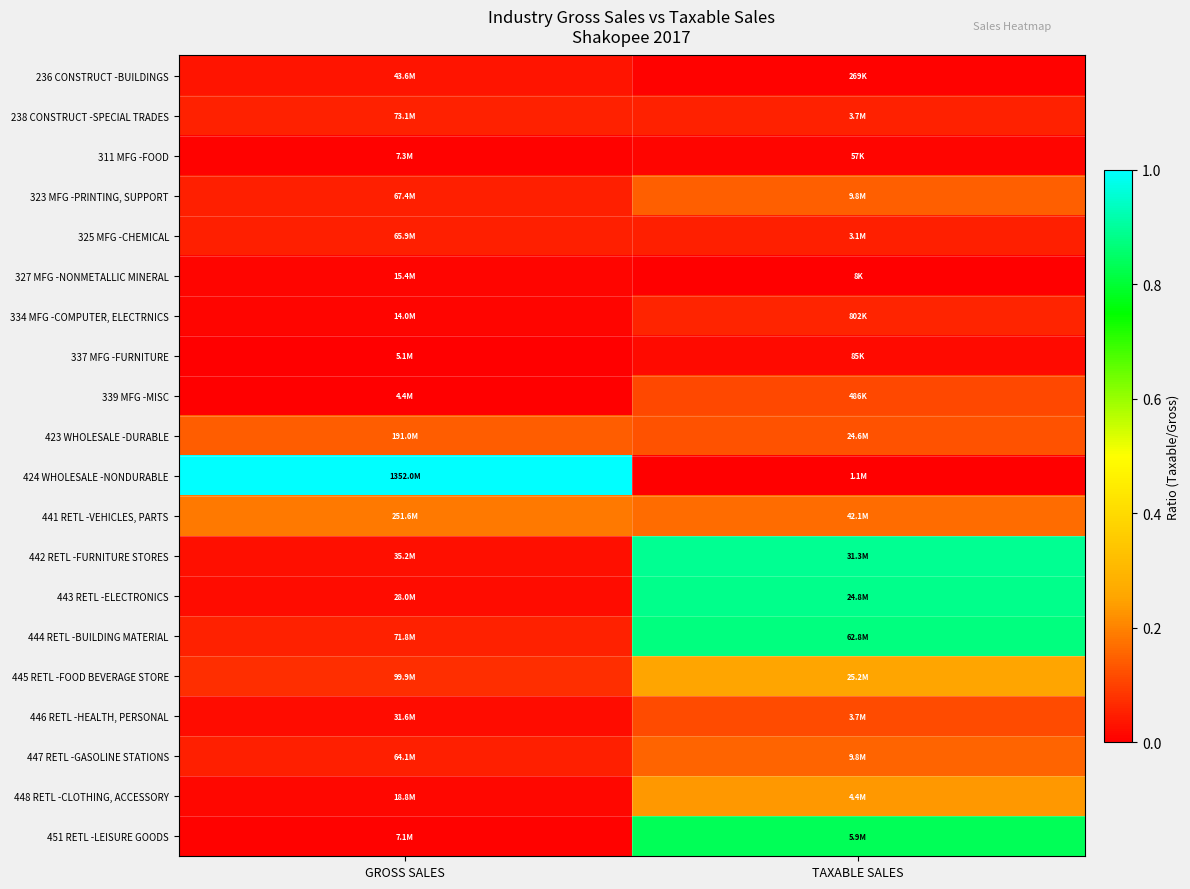

At which category is the sum across all series the highest?

TAXABLE SALES